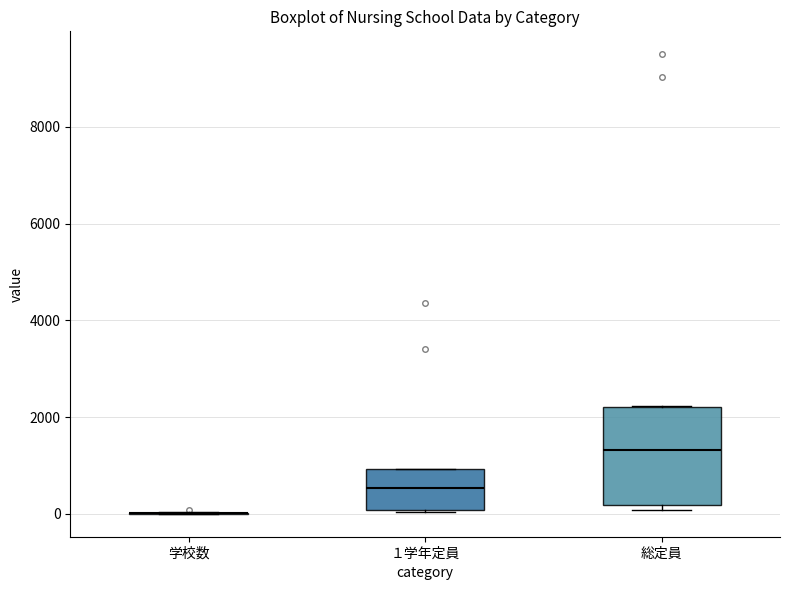

Reading left to right, read every box against the y-axis: the position of its median line, the range the box covers, and the ends of its whiskers. The values are not printed on the chart, so give them approximately, as read against the axis.

学校数: box collapsed to a line at 0, whiskers 0 to 0
１学年定員: median 600, box 0 to 1000, whiskers 0 to 1000
総定員: median 1400, box 200 to 2200, whiskers 0 to 2200